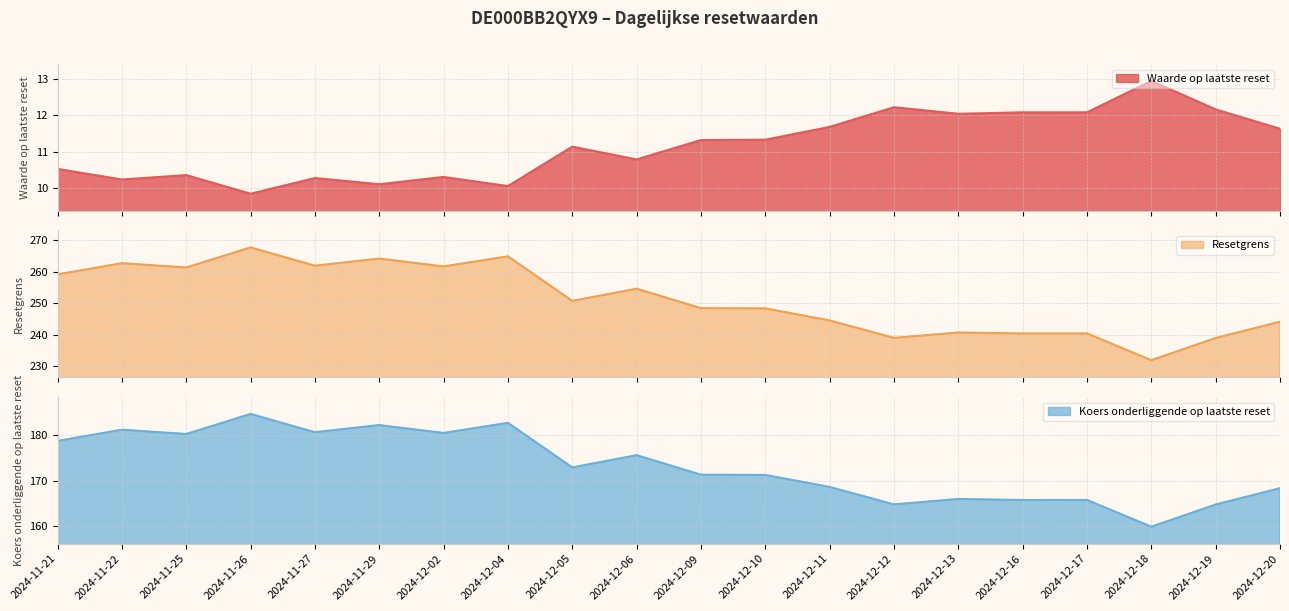

At which category does Resetgrens reach its first local peak?

2024-11-22